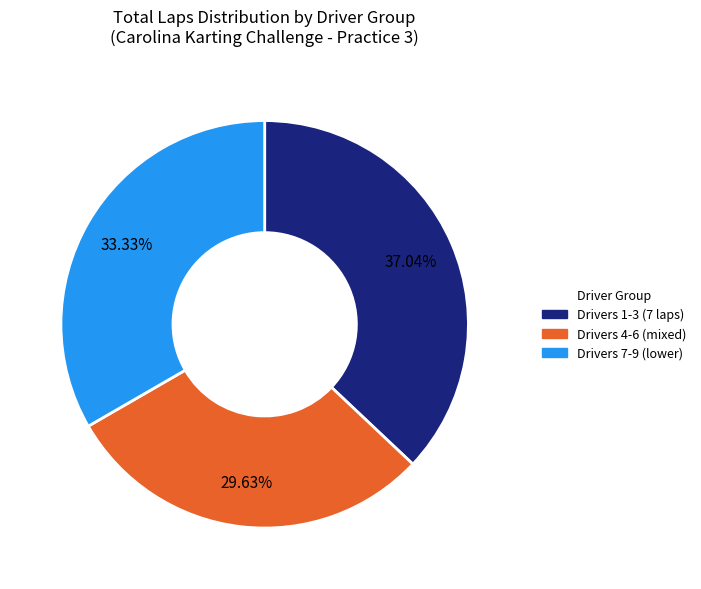

Do Drivers 4-6 (mixed) and Drivers 1-3 (7 laps) together represent more than half of the pie?

Yes